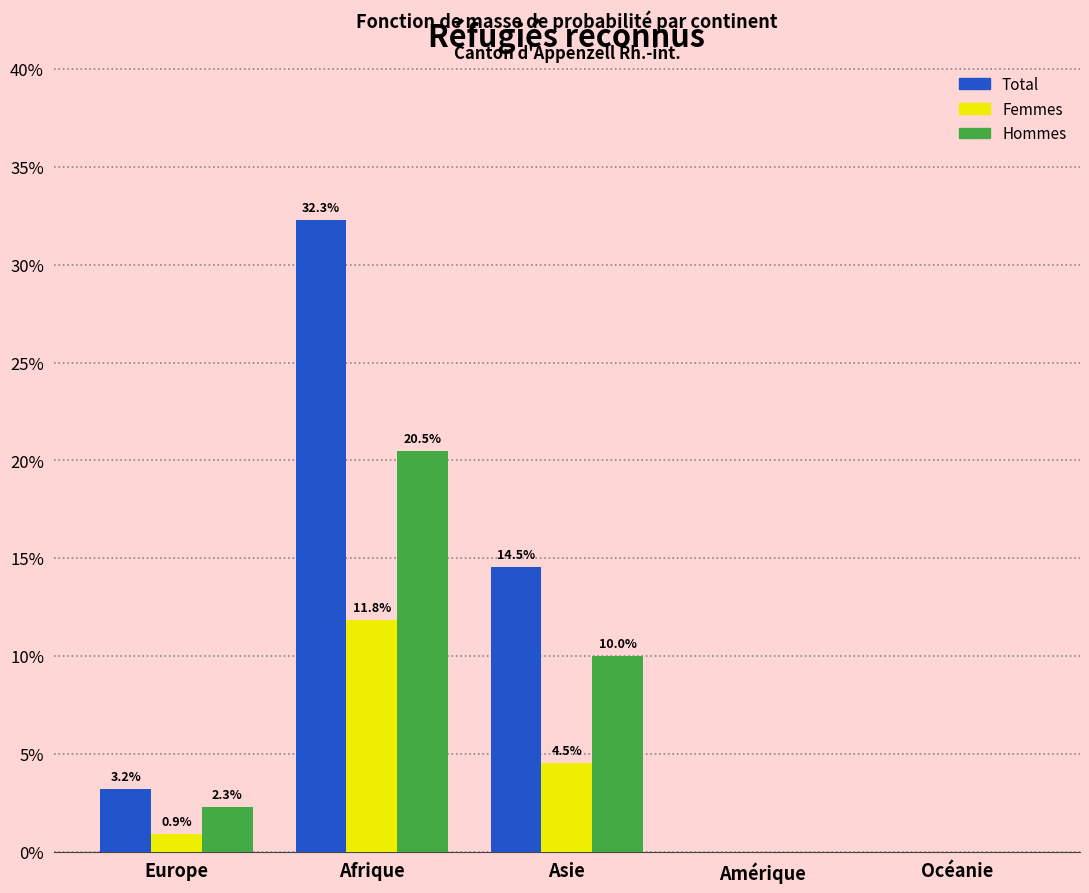

Reading left to right, extract all data points from this chart.

Total: Europe=3.2	Afrique=32.3	Asie=14.5	Amérique=0.0	Océanie=0.0
Femmes: Europe=0.9	Afrique=11.8	Asie=4.5	Amérique=0.0	Océanie=0.0
Hommes: Europe=2.3	Afrique=20.5	Asie=10.0	Amérique=0.0	Océanie=0.0